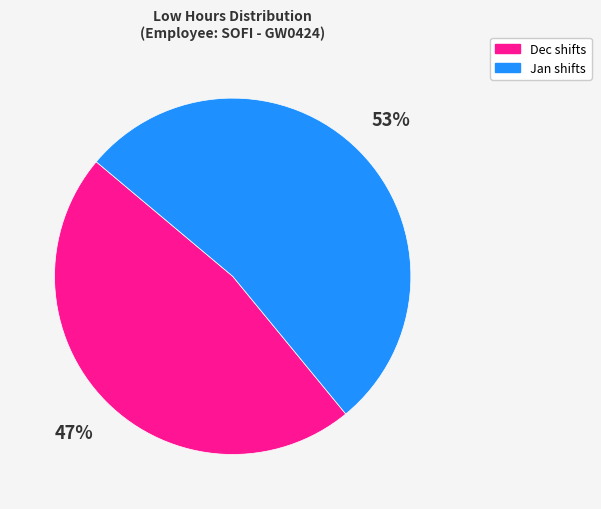

Do Dec shifts and Jan shifts together represent more than half of the pie?

Yes